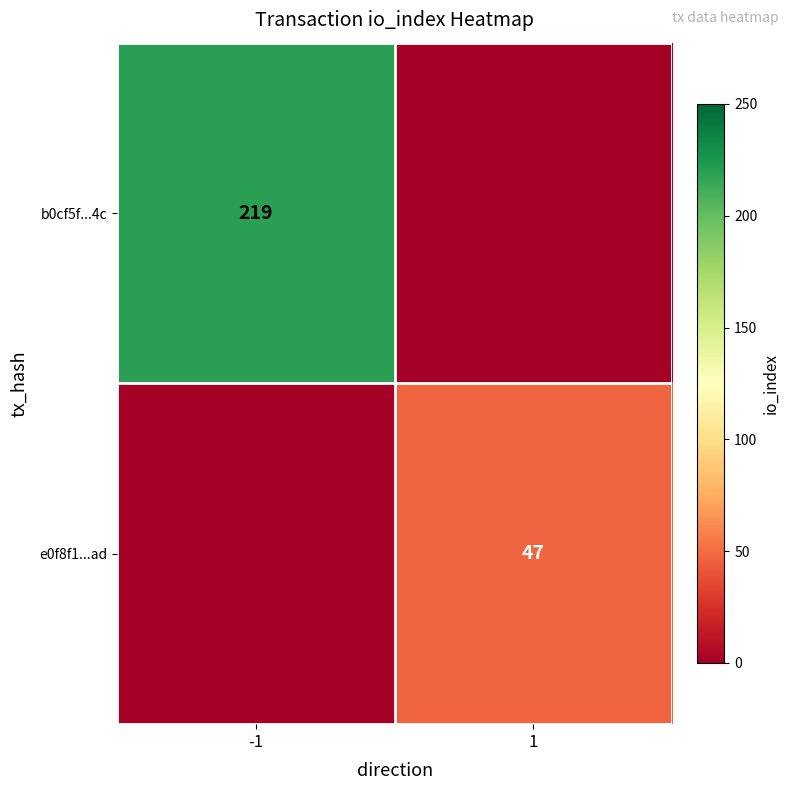

What is the difference between the highest and lowest values at -1?

219